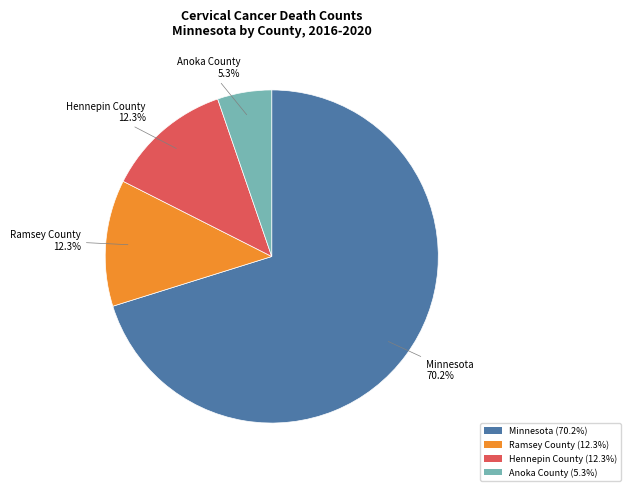

True or false: Anoka County accounts for 14% of the total.

False